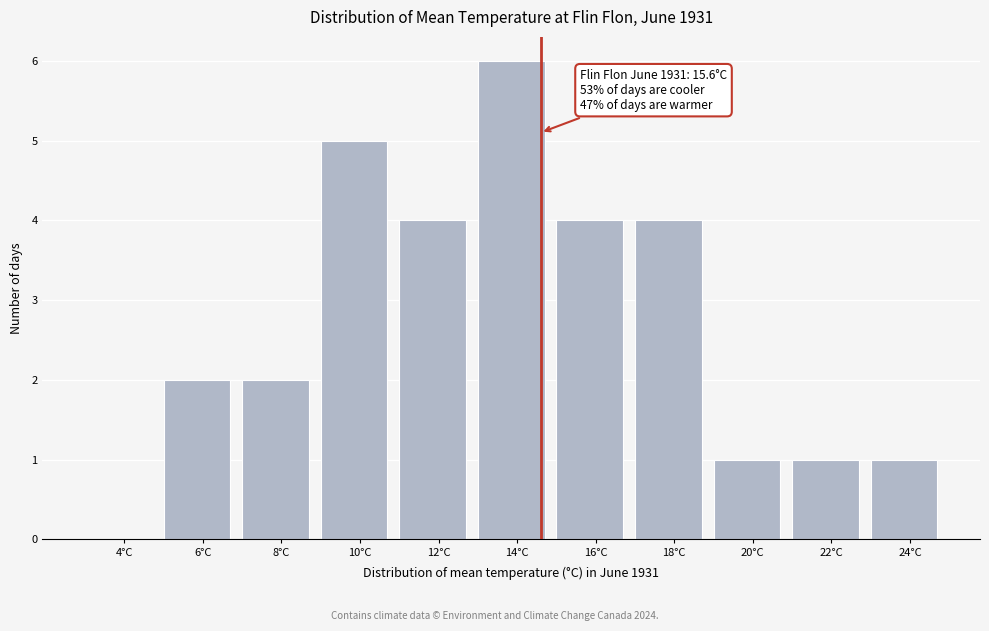

Reading left to right, extract all data points from this chart.

4°C=0	6°C=2	8°C=2	10°C=5	12°C=4	14°C=6	16°C=4	18°C=4	20°C=1	22°C=1	24°C=1